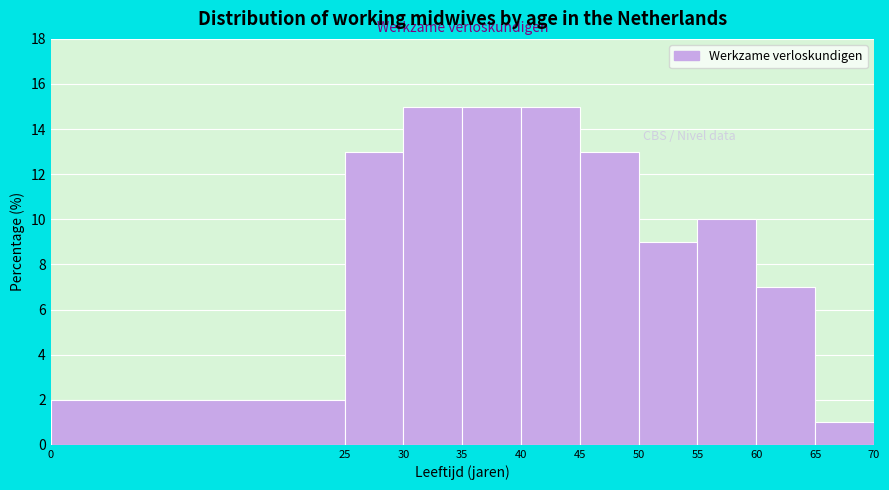

Reading left to right, transcribe this chart: for each bar, give the range it covers on the x-axis and its height. The values are not printed on the chart, so give them approximately, as read against the axis.

0 to 25: 2
25 to 30: 13
30 to 35: 15
35 to 40: 15
40 to 45: 15
45 to 50: 13
50 to 55: 9
55 to 60: 10
60 to 65: 7
65 to 70: 1